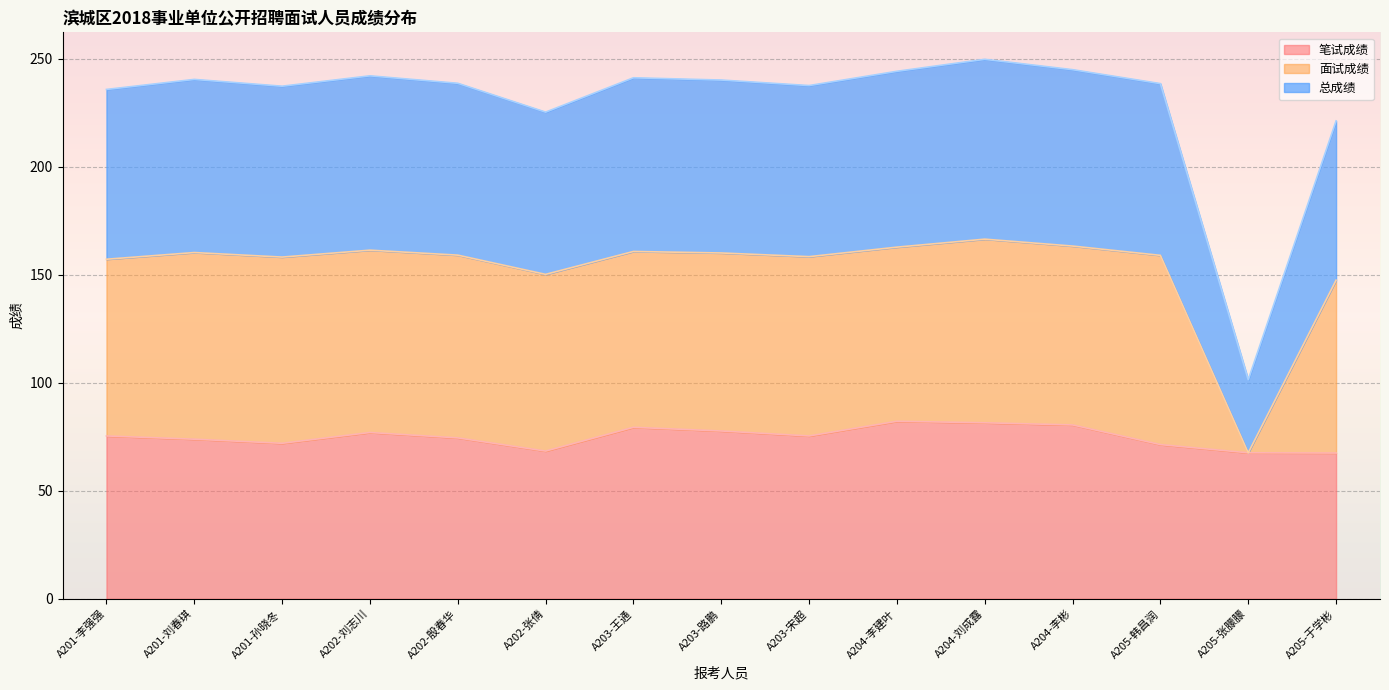

True or false: 笔试成绩 and 总成绩 intersect in this chart.

False